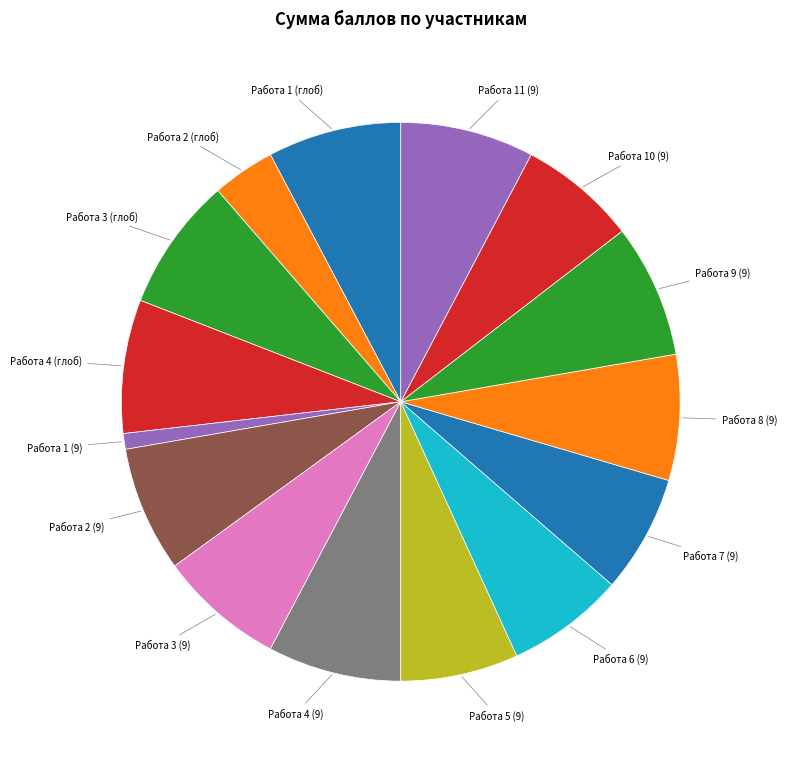

How many segments does this pie chart have?

15